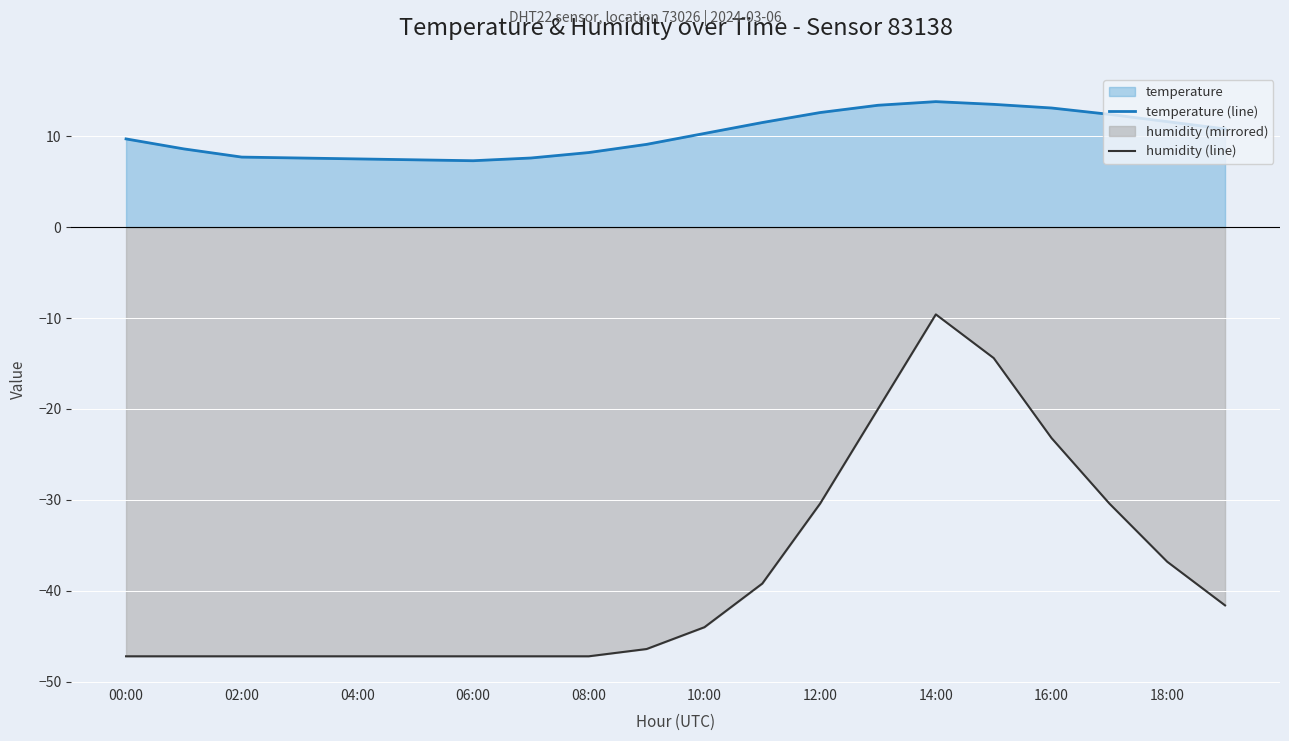

What position from the left is 15?

16